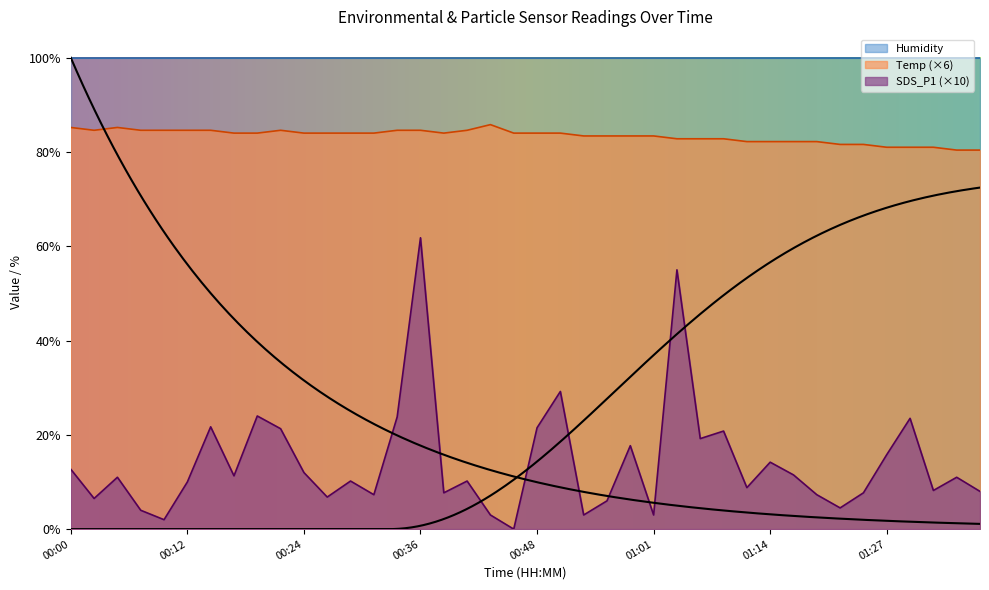

The value of Temp at 00:29 is 84.0. True or false?

True